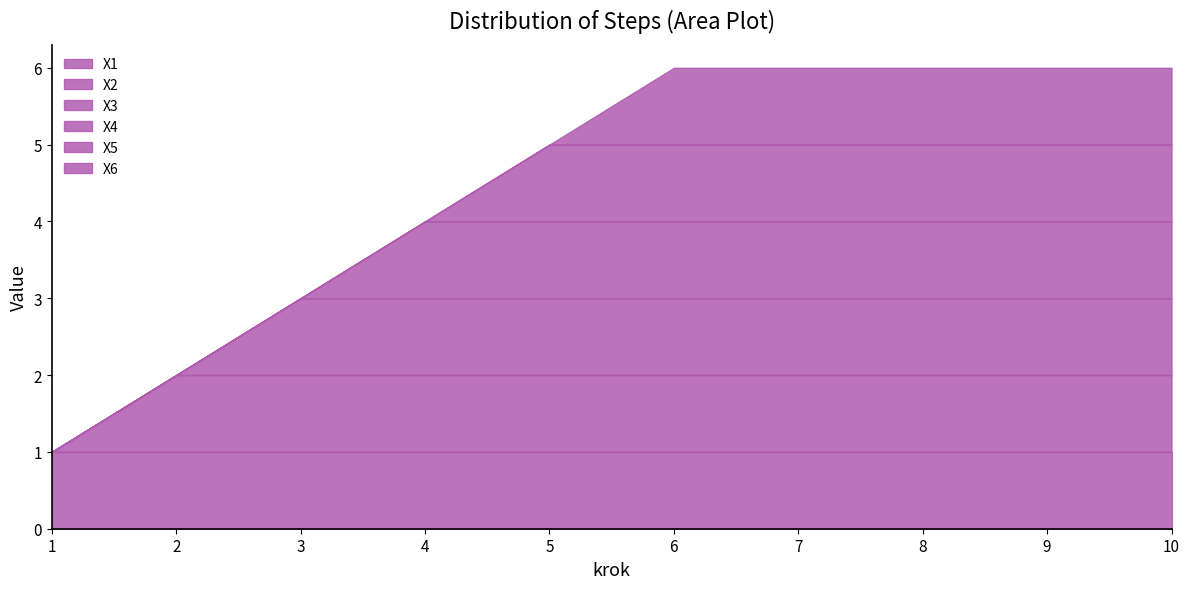

What is the average value of the X3 series?

1